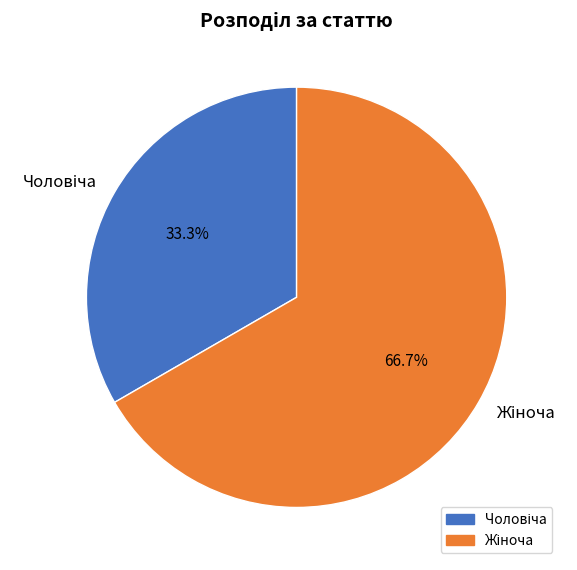

Is there a majority slice in this chart?

Yes